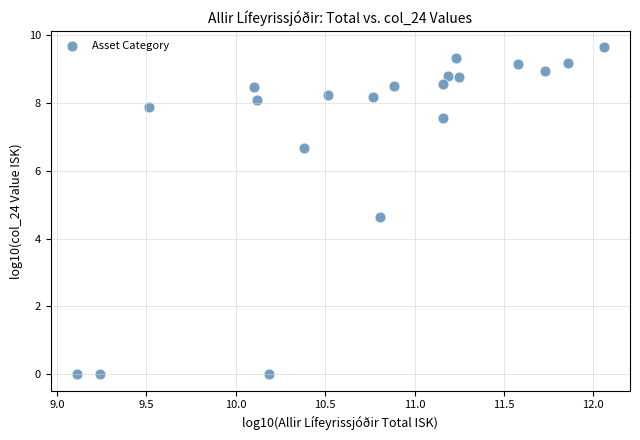

What Y value in the scatter plot is closest to 4?

4.6